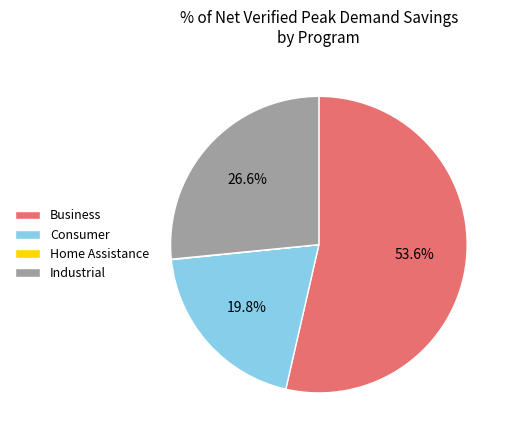

How much of the chart is everything except Industrial?

73.4%